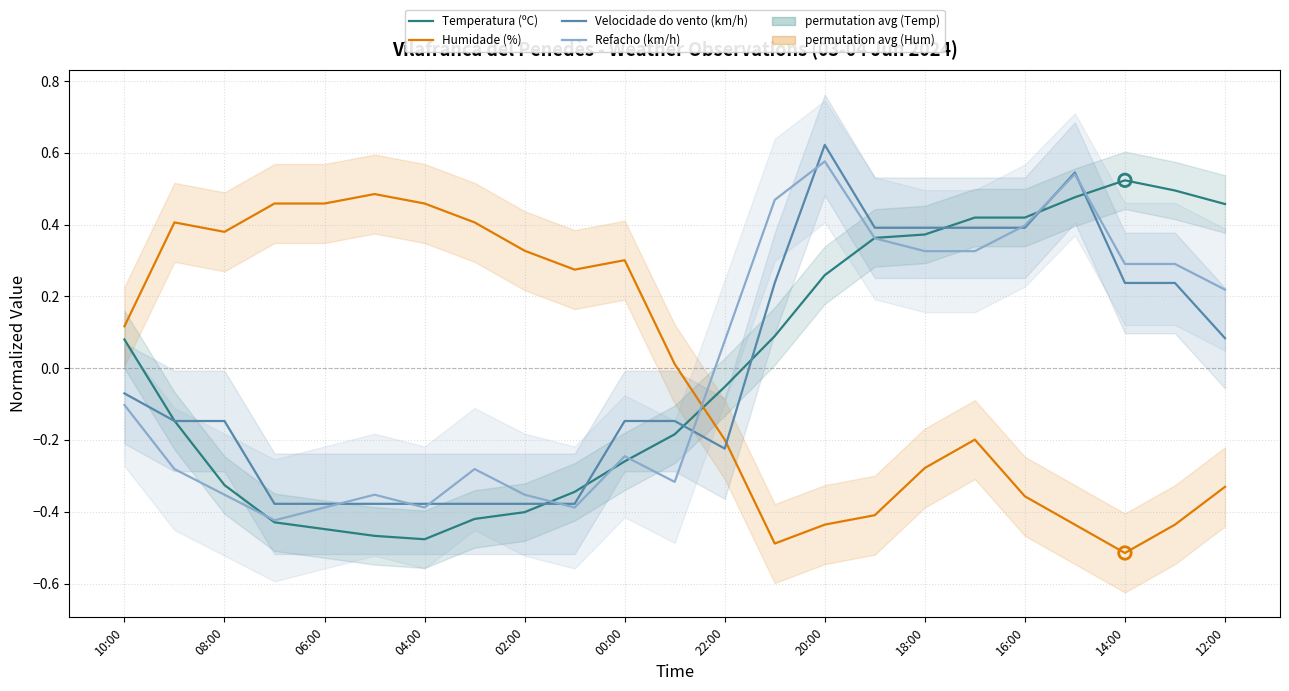

Which series has the widest spread of Y values?

Temperatura (ºC)